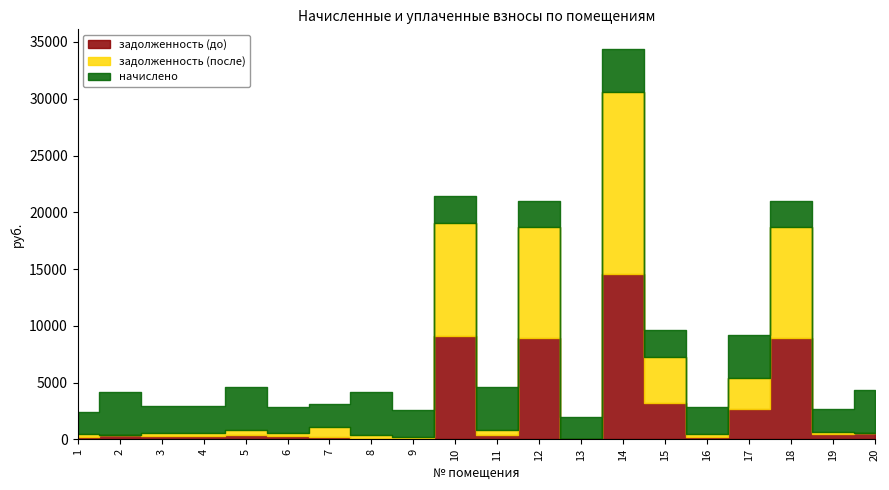

What is the difference between the highest and lowest values at 2?

3755.2